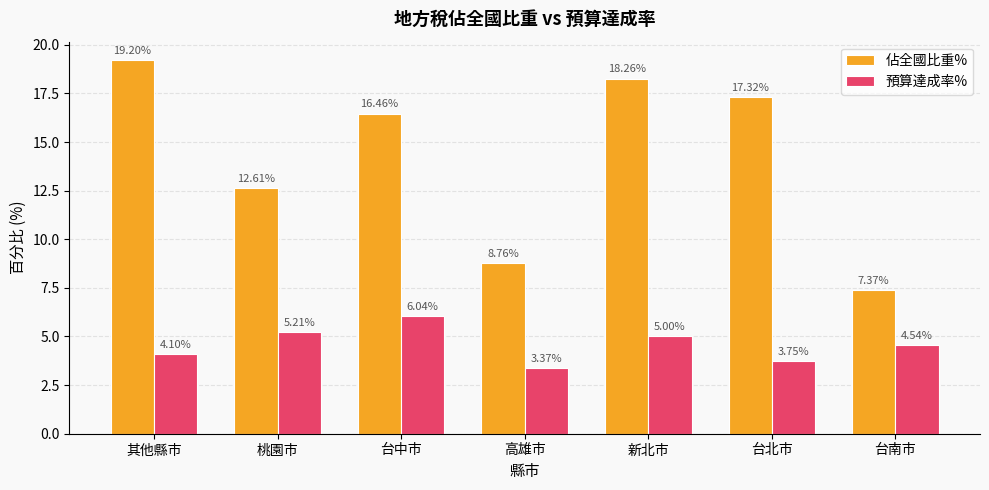

What is the label of the 6th bar from the left?

台北市